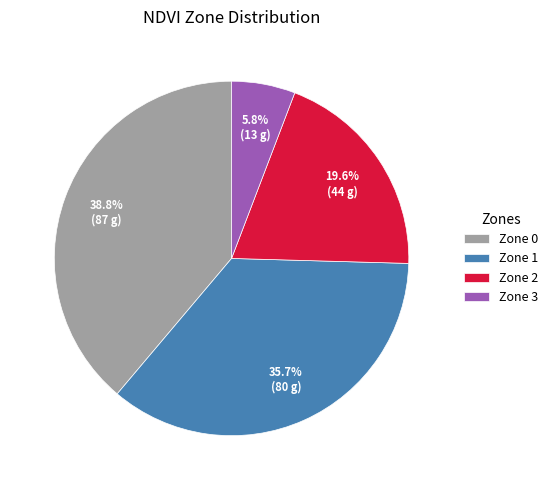

What percentage is the Zone 3 slice, to the nearest percent?

6%